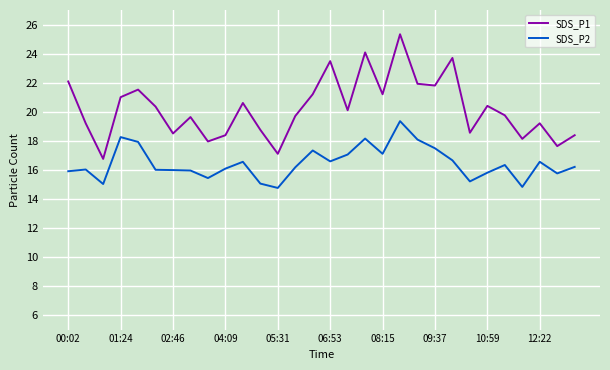

What is the difference between the maximum and minimum values in the SDS_P1 series?

8.6